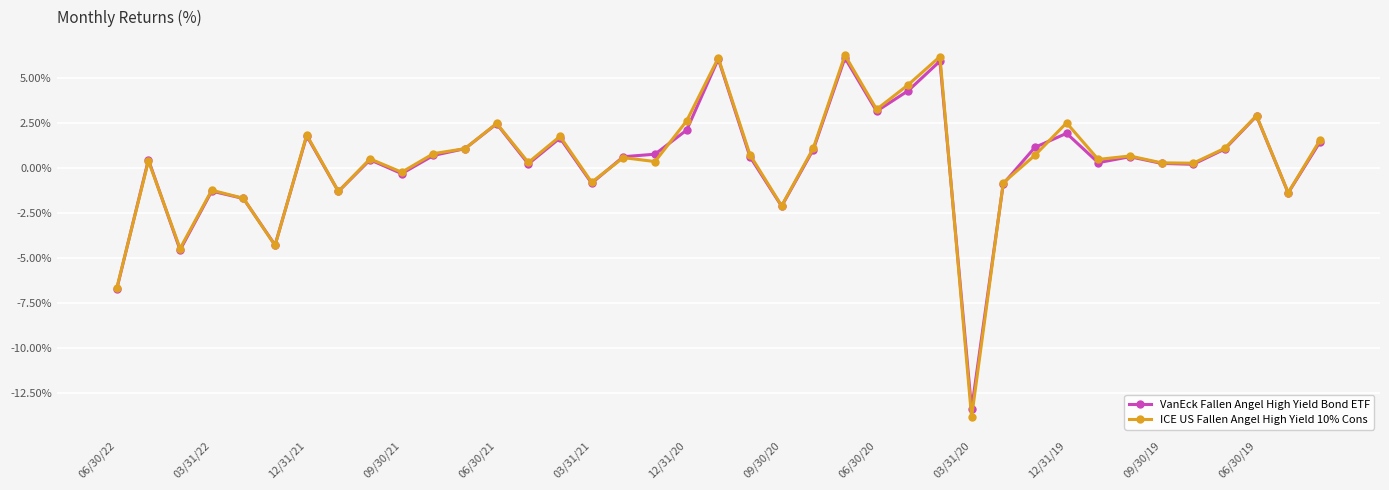

What is the sum of all ICE US Fallen Angel High Yield 10% Cons values?

13.1